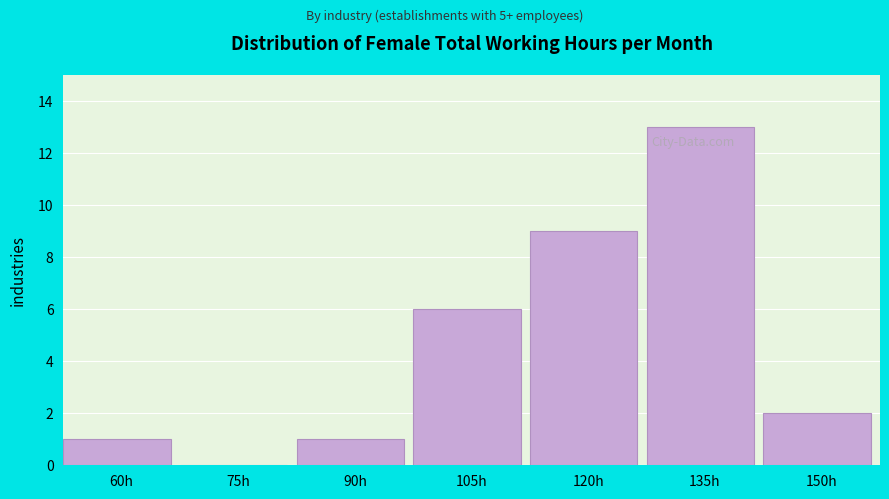

Reading left to right, list all the values displayed in this chart.

60h=1	75h=0	90h=1	105h=6	120h=9	135h=13	150h=2